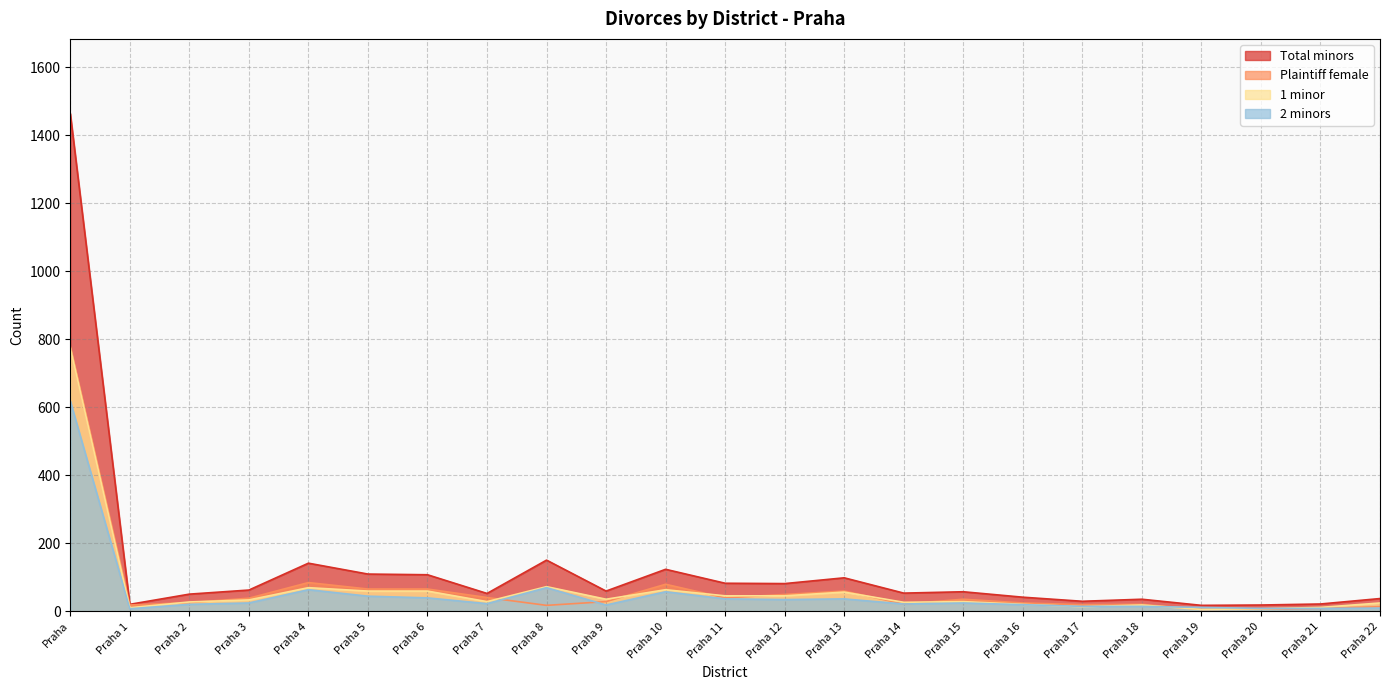

List the series in order of their peak value, lowest first.

2 minors, 1 minor, Plaintiff female, Total minors